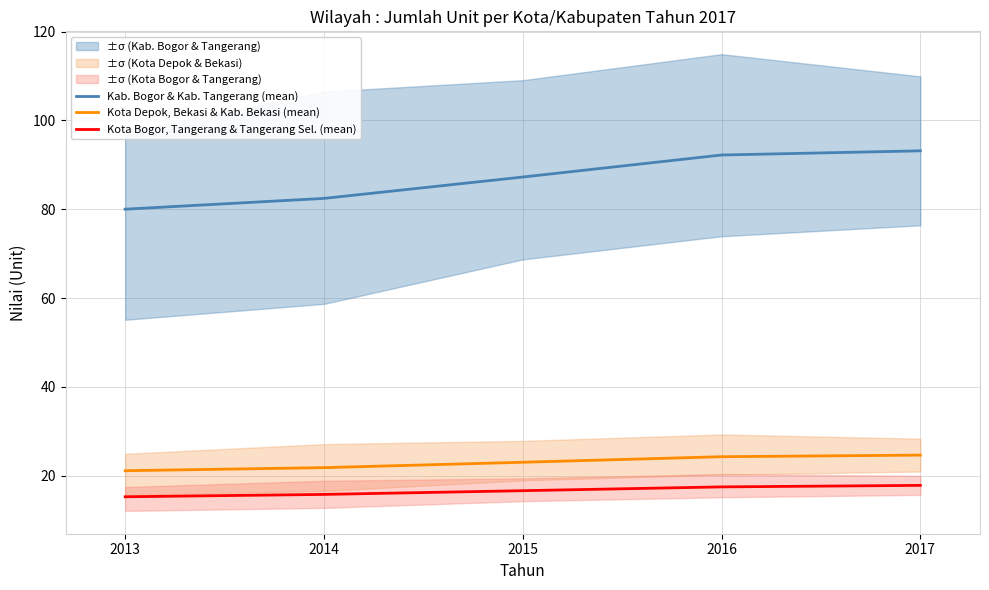

At which label is Kab. Bogor & Kab. Tangerang (mean) closest to 86?

2015